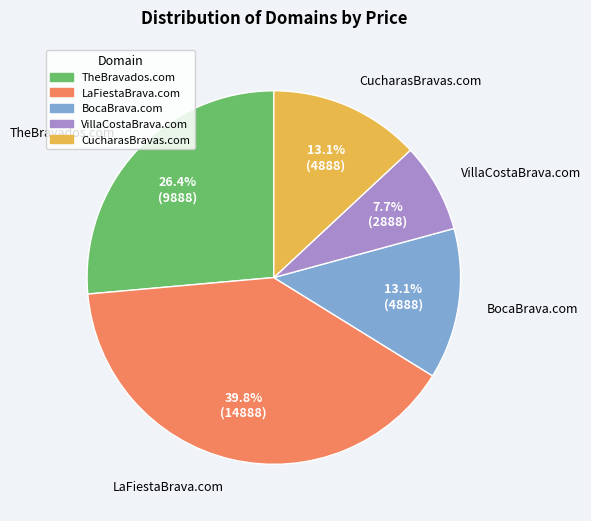

How many segments does this pie chart have?

5